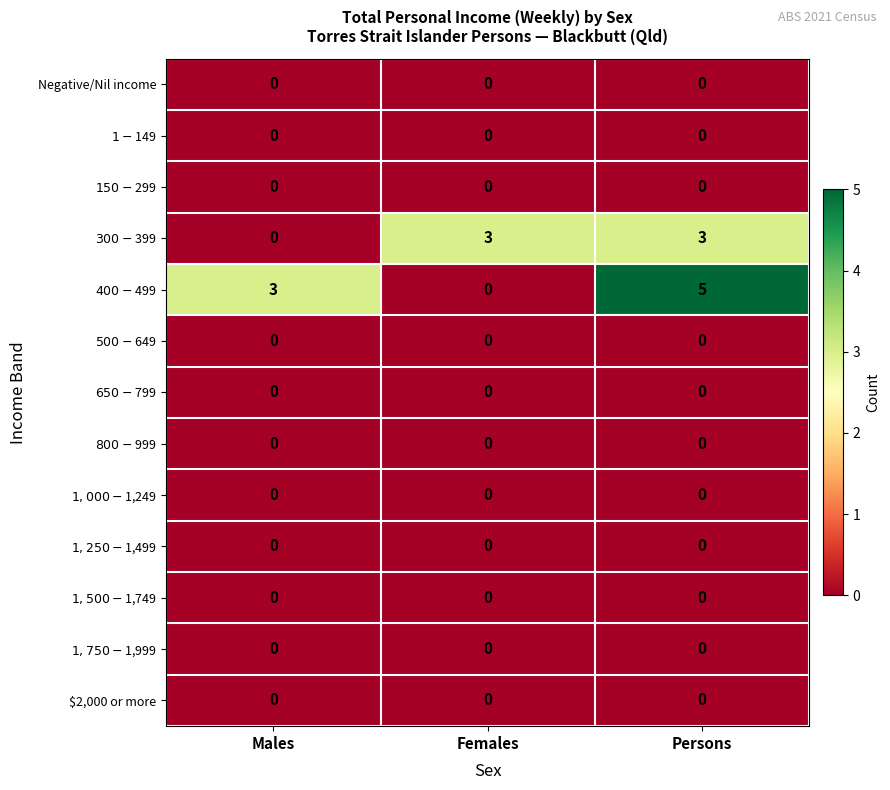

What is the difference between the highest and lowest values at Males?

3